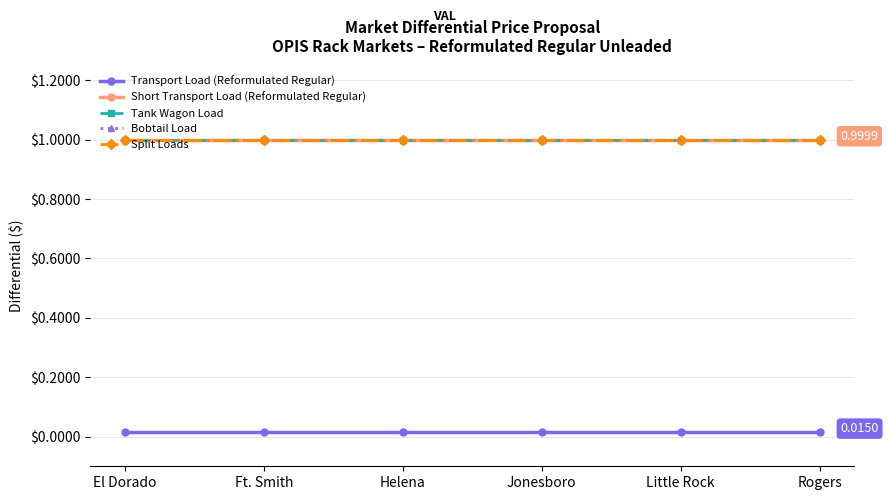

How many lines are shown in the chart?

5